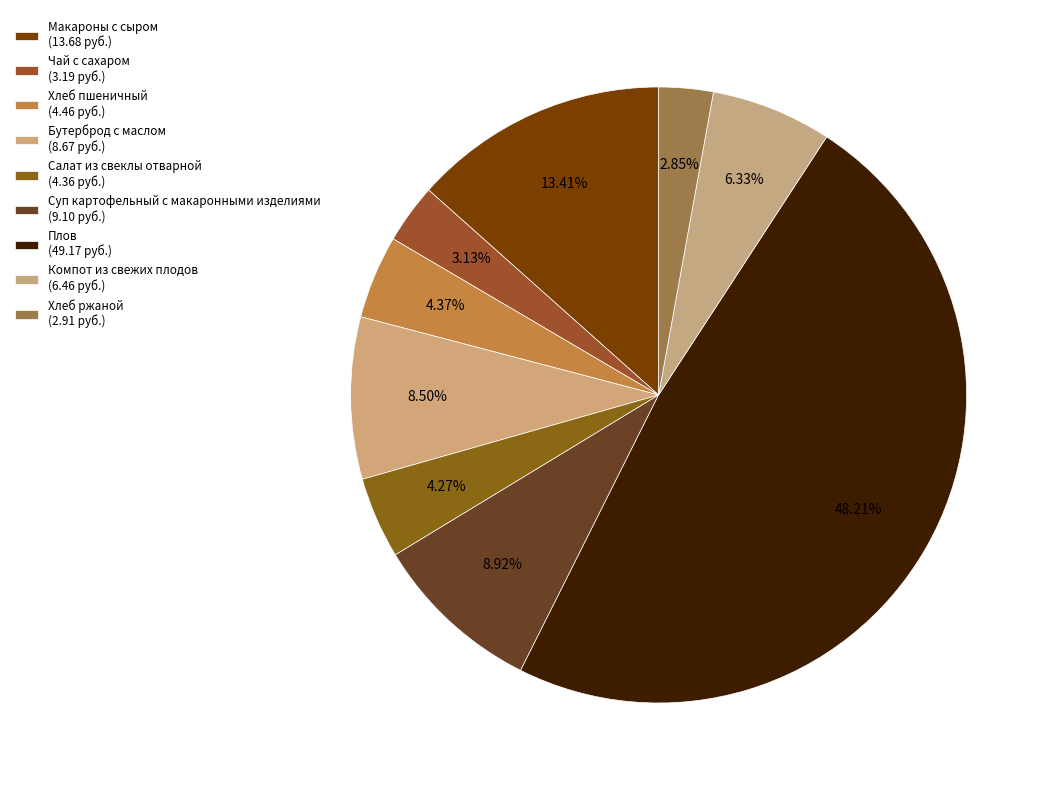

What is the change in value from Хлеб пшеничный to Бутерброд с маслом?

+4.2